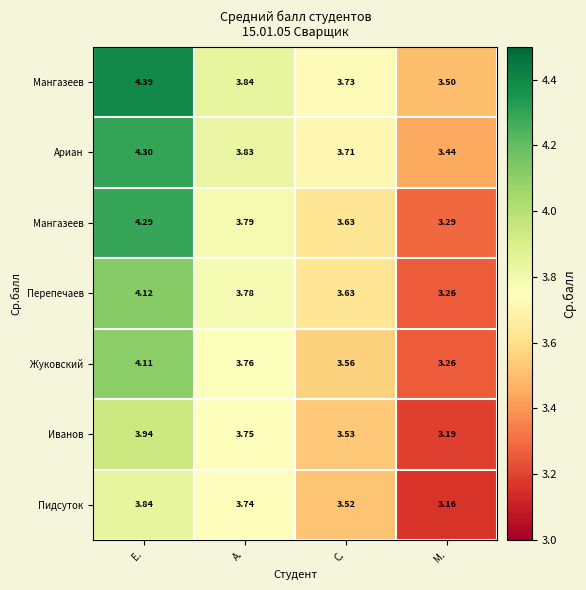

What is the spread (max minus min) of values at Е.?

0.5